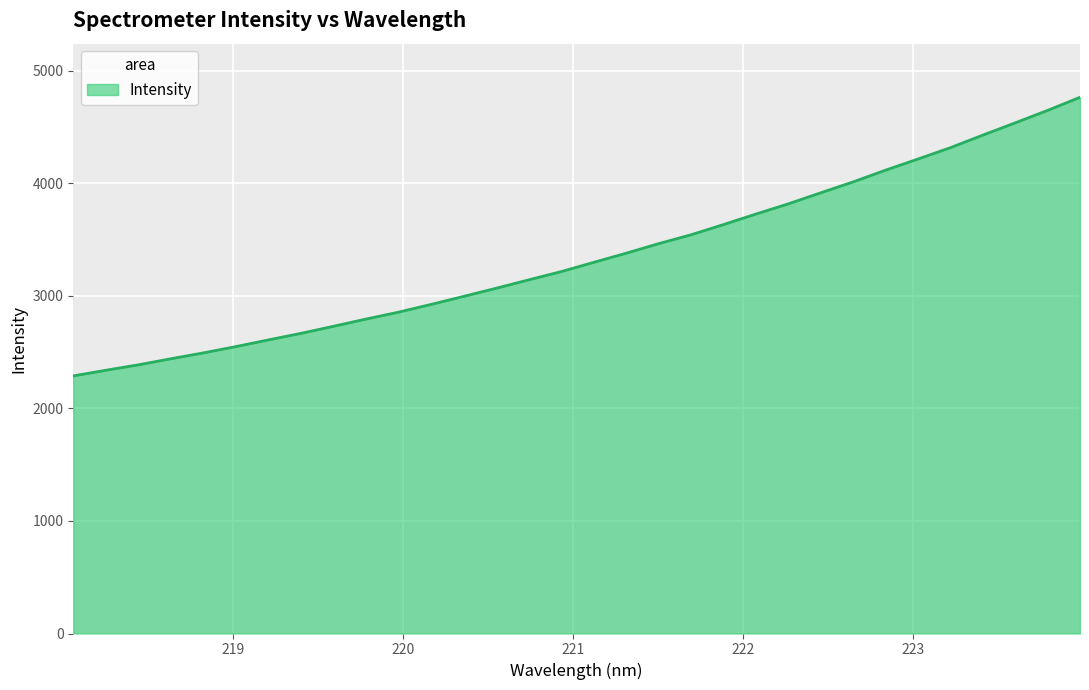

What is the maximum value shown in the chart?

4765.9